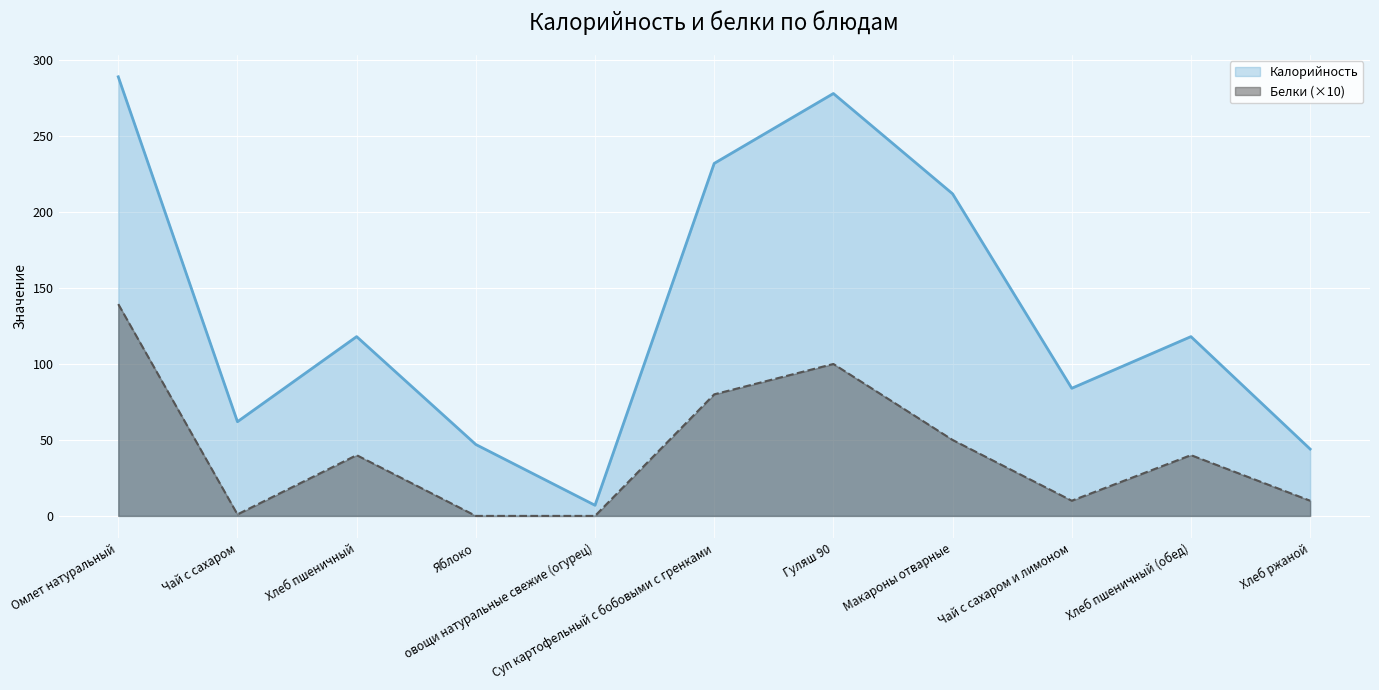

True or false: Калорийность has more than 1 points higher than both neighbors.

True